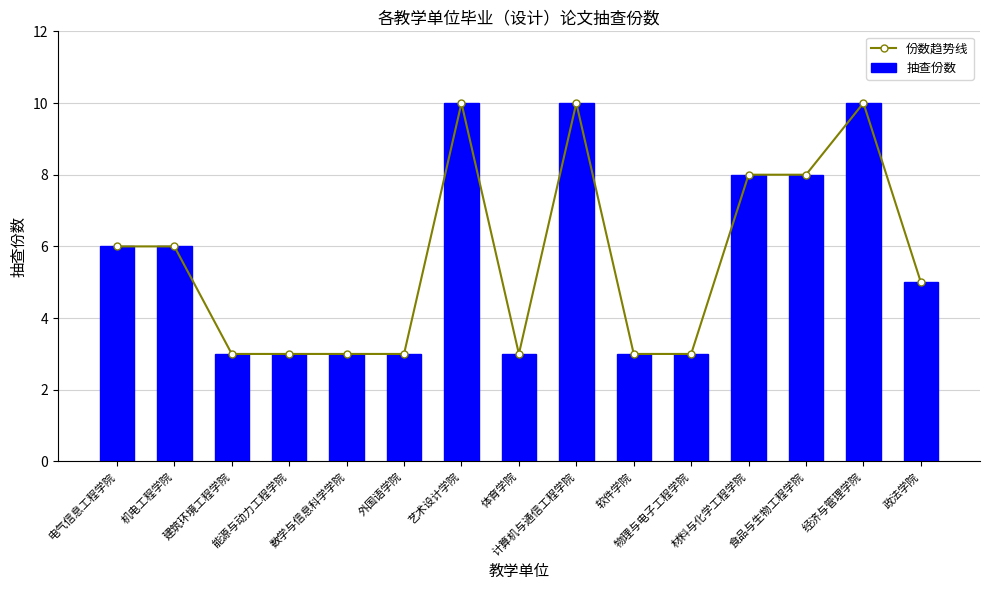

Is the value of 份数趋势线 at 电气信息工程学院 greater than the value of 抽查份数 at 外国语学院?

Yes